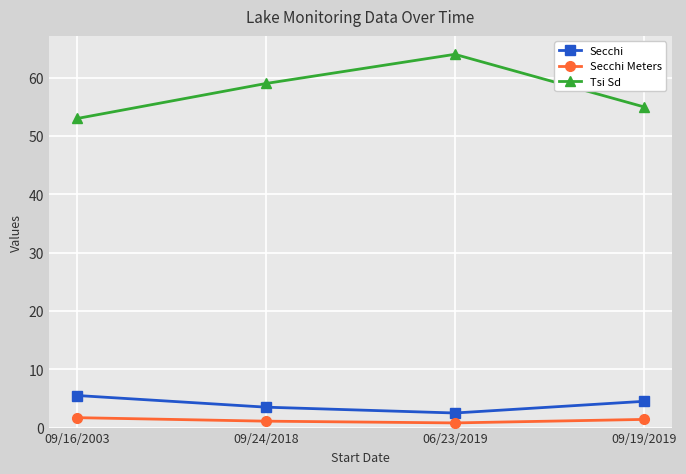

Which series has the largest range (max minus min)?

Tsi Sd